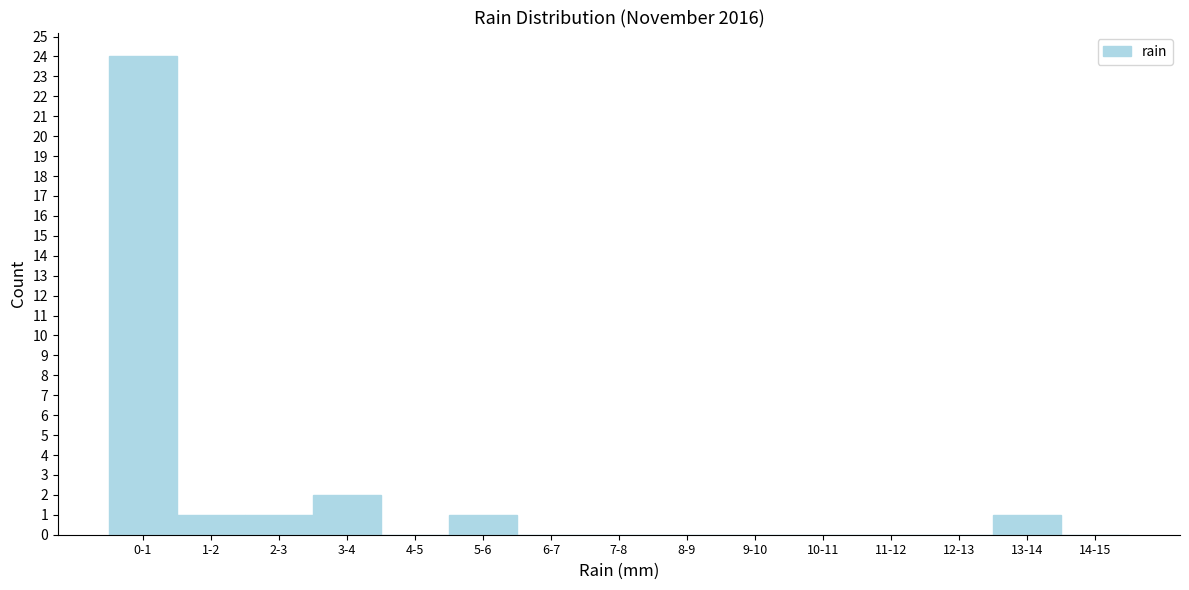

Reading left to right, list all the values displayed in this chart.

0-1=24	1-2=1	2-3=1	3-4=2	4-5=0	5-6=1	6-7=0	7-8=0	8-9=0	9-10=0	10-11=0	11-12=0	12-13=0	13-14=1	14-15=0